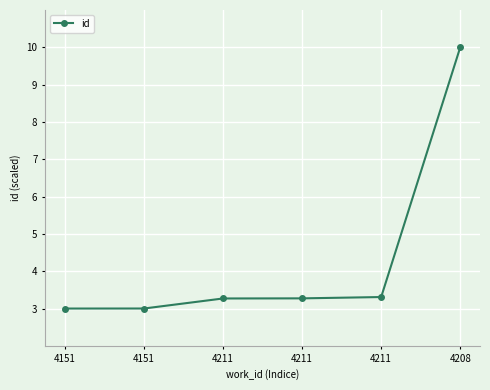

Approximately how many times larger is the value at 4151 compared to 4211?

0.9